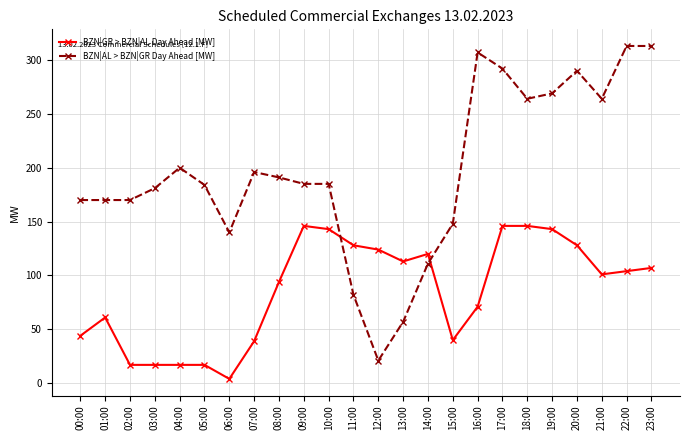

Between which two adjacent categories do BZN|GR > BZN|AL Day Ahead [MW] and BZN|AL > BZN|GR Day Ahead [MW] first intersect?

10:00 and 11:00